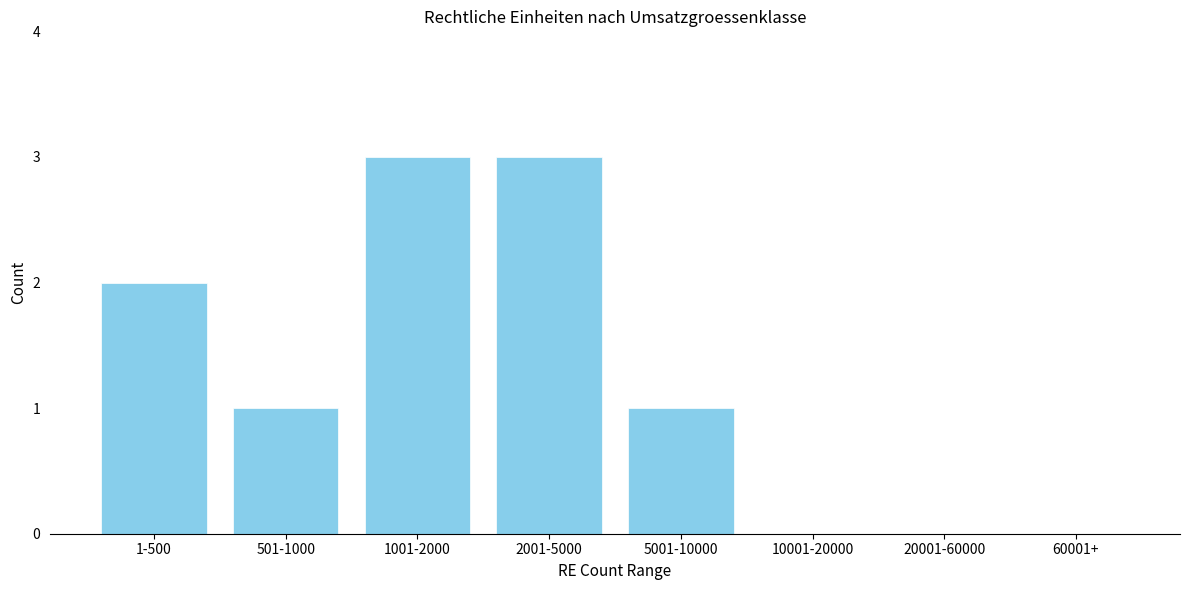

Reading right to left, list all the values displayed in this chart.

60001+=0	20001-60000=0	10001-20000=0	5001-10000=1	2001-5000=3	1001-2000=3	501-1000=1	1-500=2